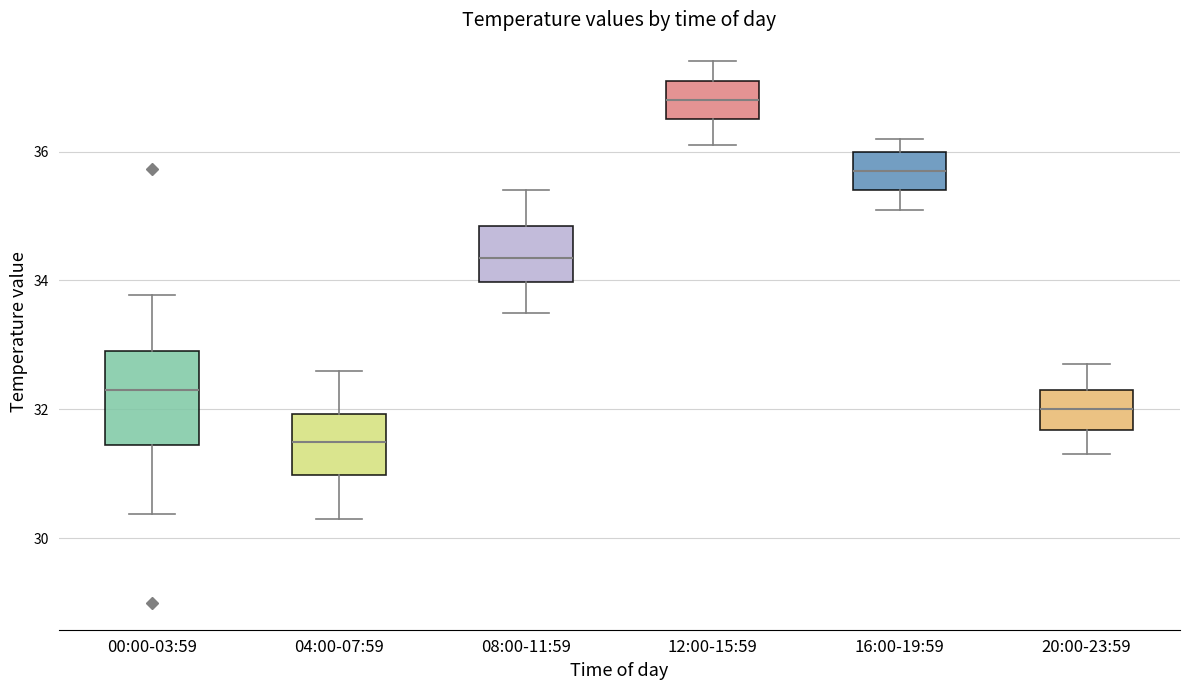

Reading left to right, read every box against the y-axis: the position of its median line, the range the box covers, and the ends of its whiskers. The values are not printed on the chart, so give them approximately, as read against the axis.

00:00-03:59: median 32.4, box 31.4 to 33.0, whiskers 30.4 to 33.8
04:00-07:59: median 31.6, box 31.0 to 32.0, whiskers 30.4 to 32.6
08:00-11:59: median 34.4, box 34.0 to 34.8, whiskers 33.6 to 35.4
12:00-15:59: median 36.8, box 36.6 to 37.2, whiskers 36.2 to 37.4
16:00-19:59: median 35.8, box 35.4 to 36.0, whiskers 35.2 to 36.2
20:00-23:59: median 32.0, box 31.6 to 32.4, whiskers 31.4 to 32.8